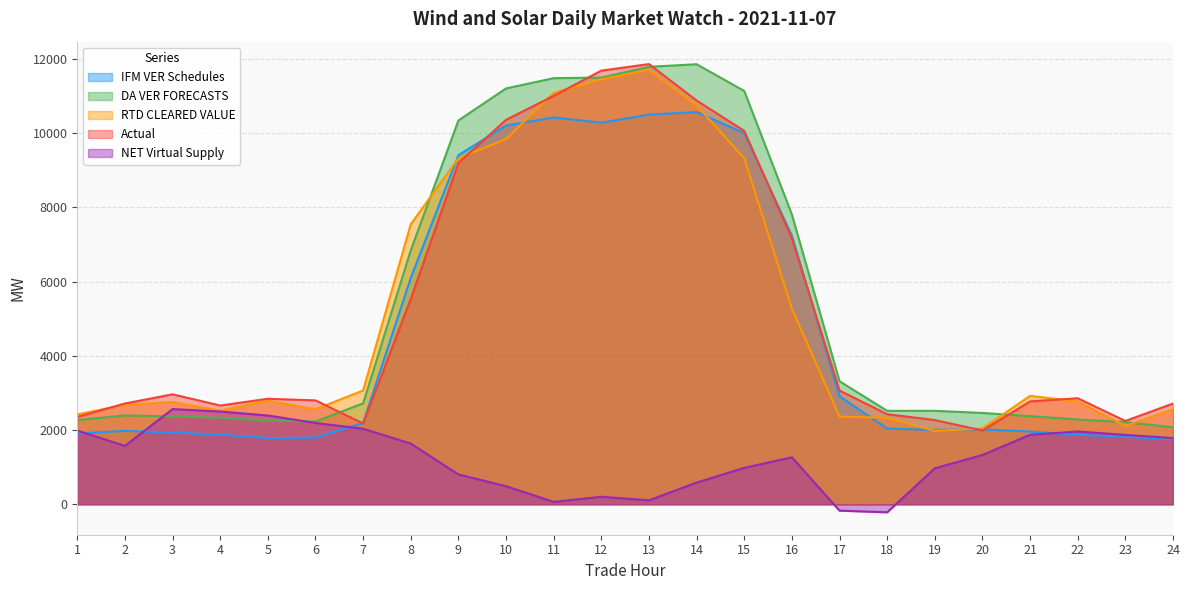

Between which two adjacent categories do DA VER FORECASTS and Actual first intersect?

6 and 7